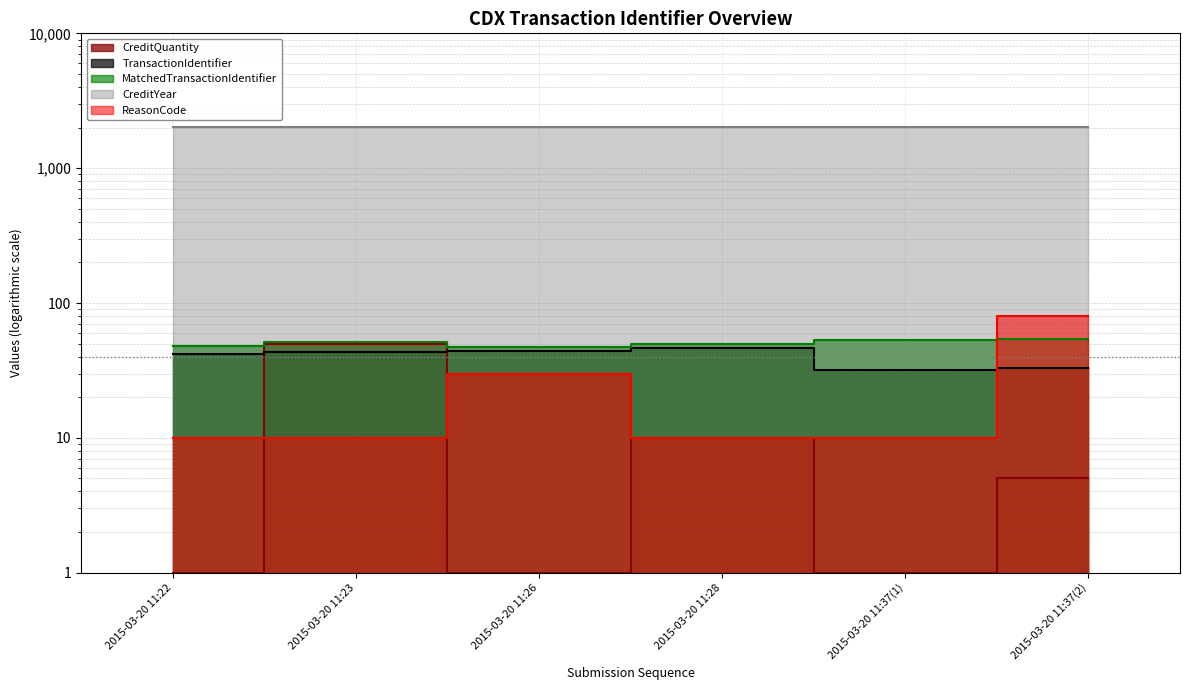

Reading left to right, extract all data points from this chart.

CreditQuantity: 2015-03-20 11:22=1	2015-03-20 11:23=50	2015-03-20 11:26=1	2015-03-20 11:28=10	2015-03-20 11:37(1)=1	2015-03-20 11:37(2)=5
TransactionIdentifier: 2015-03-20 11:22=42	2015-03-20 11:23=43	2015-03-20 11:26=44	2015-03-20 11:28=46	2015-03-20 11:37(1)=32	2015-03-20 11:37(2)=33
MatchedTransactionIdentifier: 2015-03-20 11:22=48	2015-03-20 11:23=51	2015-03-20 11:26=47	2015-03-20 11:28=50	2015-03-20 11:37(1)=53	2015-03-20 11:37(2)=54
CreditYear: 2015-03-20 11:22=2015	2015-03-20 11:23=2013	2015-03-20 11:26=2011	2015-03-20 11:28=2015	2015-03-20 11:37(1)=2013	2015-03-20 11:37(2)=2013
ReasonCode: 2015-03-20 11:22=10	2015-03-20 11:23=10	2015-03-20 11:26=30	2015-03-20 11:28=10	2015-03-20 11:37(1)=10	2015-03-20 11:37(2)=80